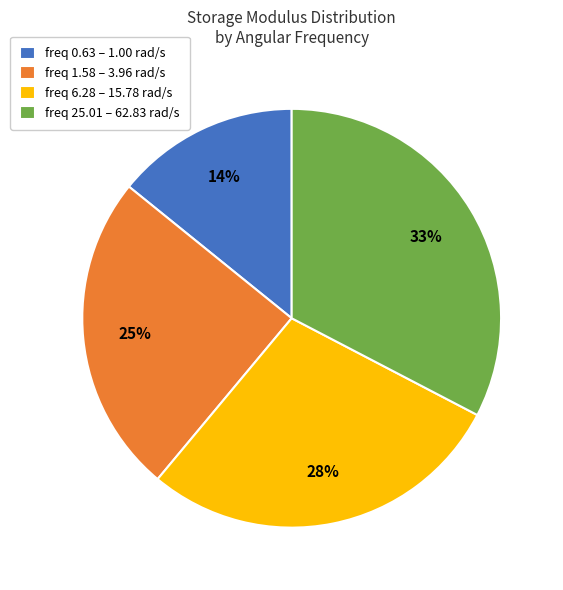

Which has a higher value, freq 6.28 – 15.78 rad/s or freq 0.63 – 1.00 rad/s?

freq 6.28 – 15.78 rad/s